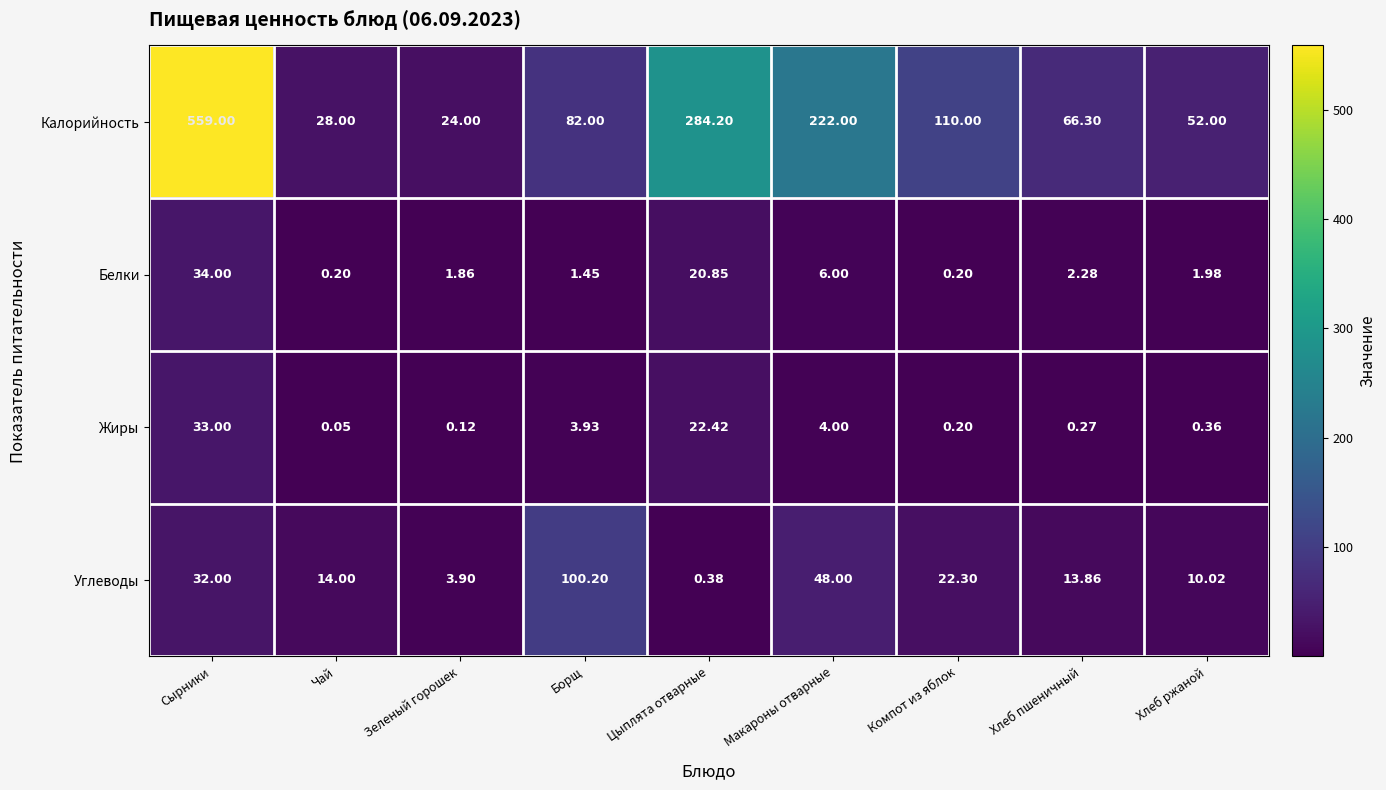

At which category does the chart reach its minimum across all series?

Чай